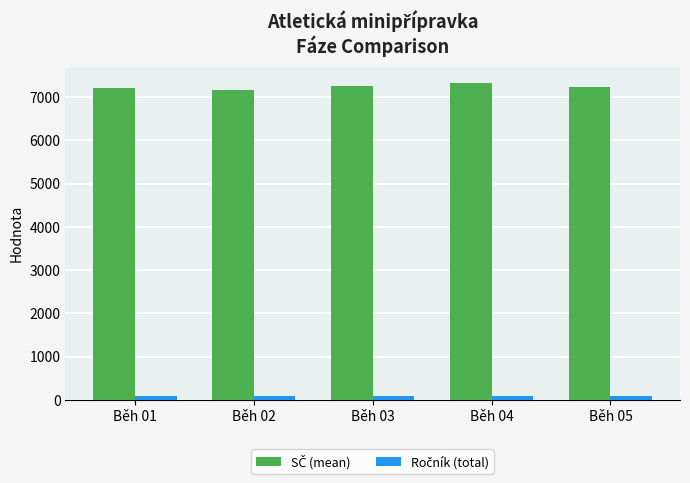

At how many categories does at least one series exceed 521?

5